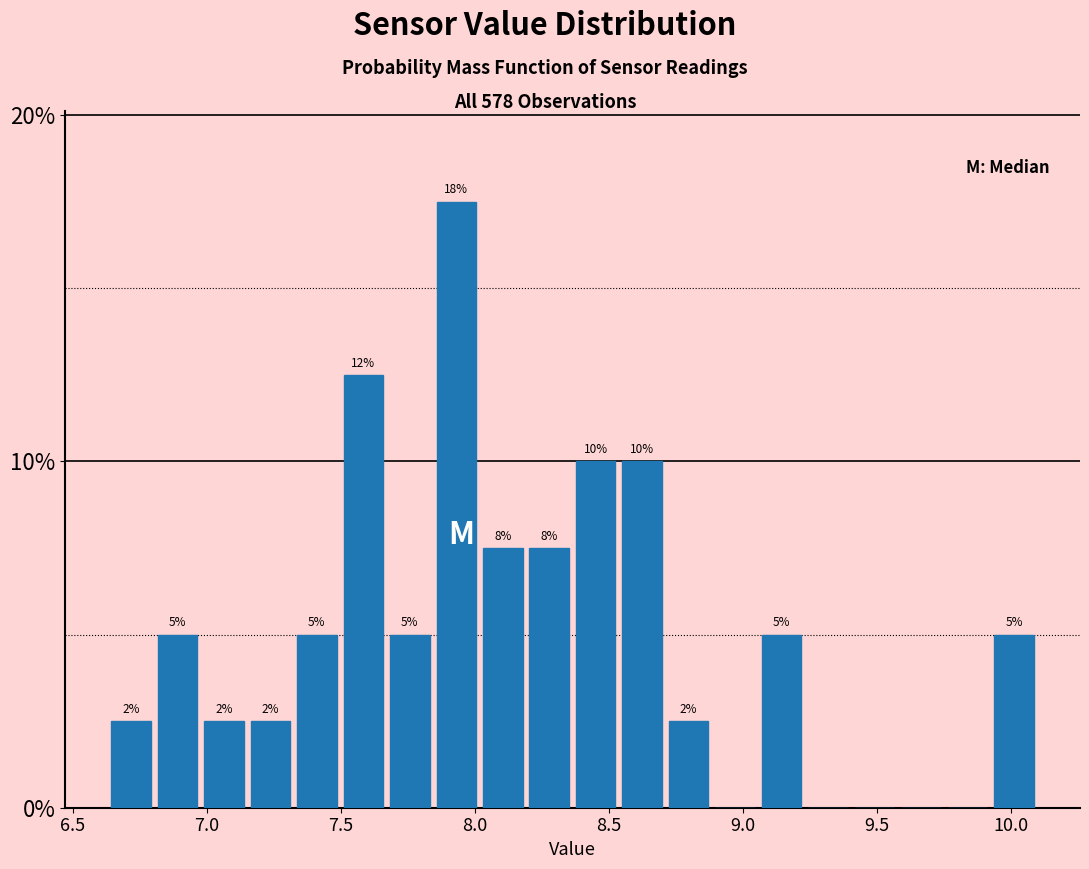

Around what value on the x-axis is the tallest bar? Give the approximate position of its centre, as read against the axis.

7.95